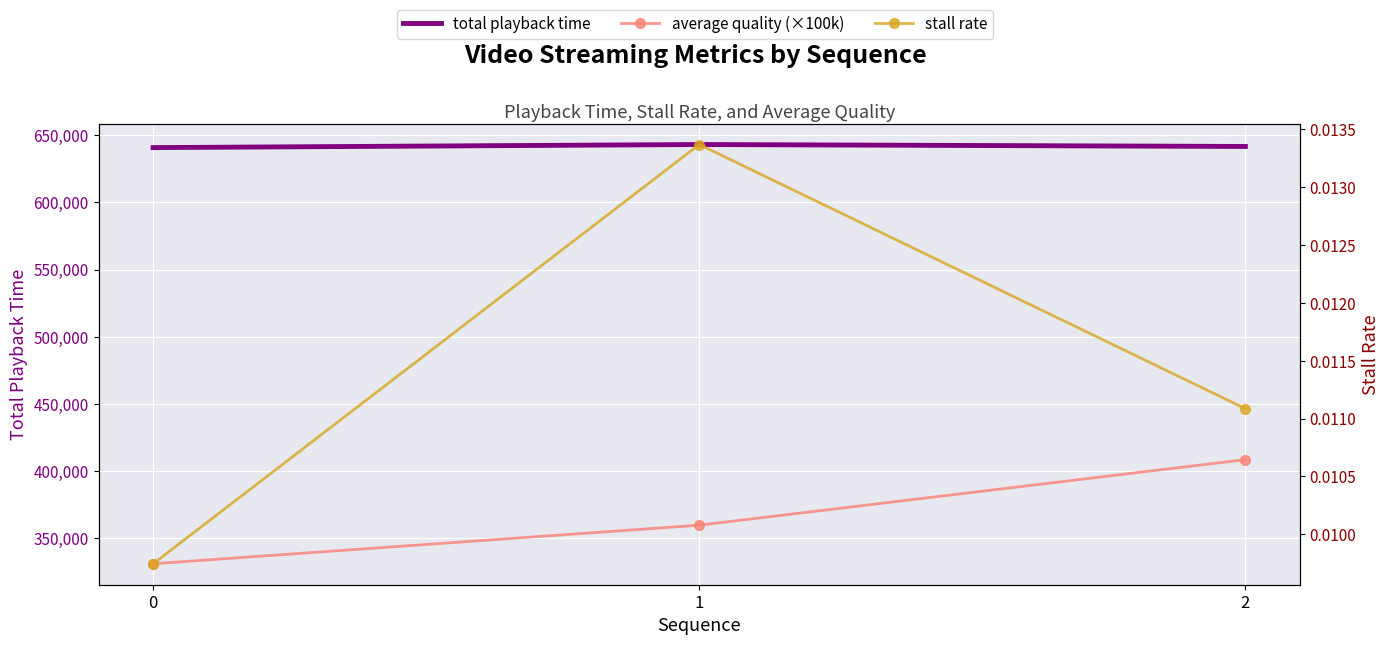

Between 1 and 2, which series saw the biggest shift?

average quality (×100k)